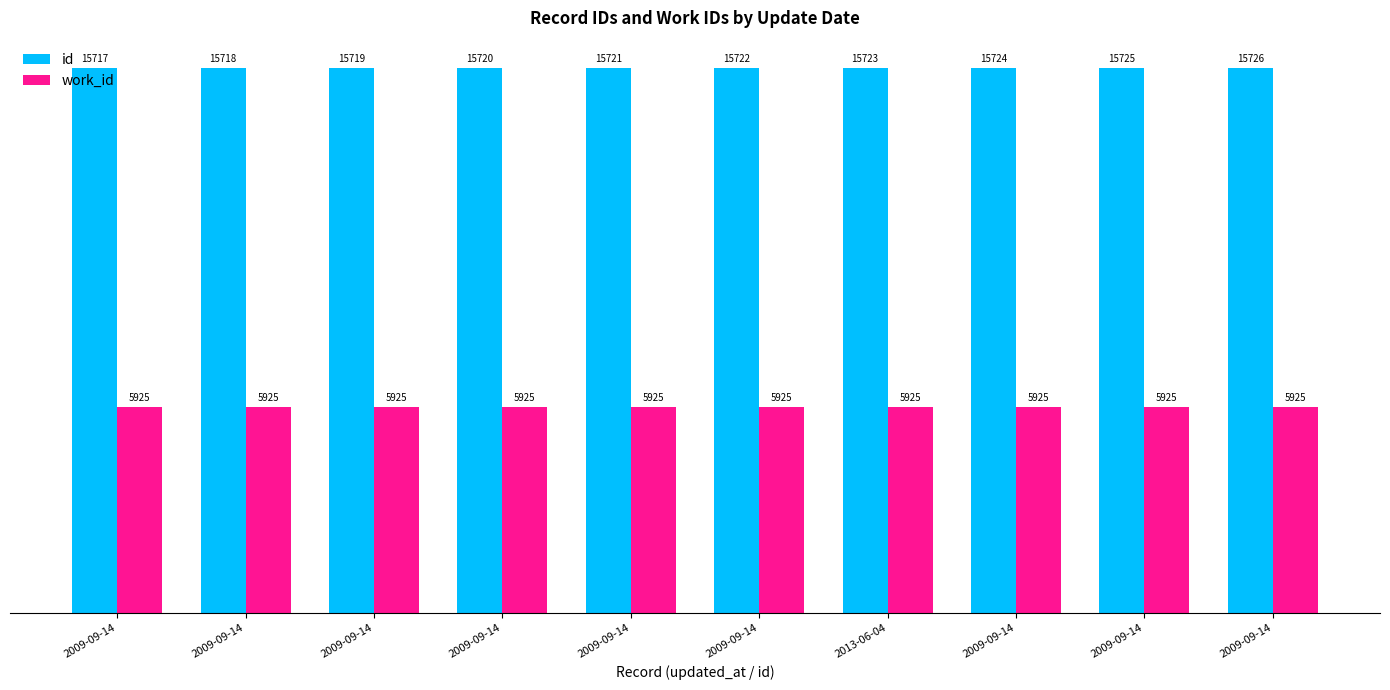

What is the approximate value of work_id at 2009-09-14?

5925